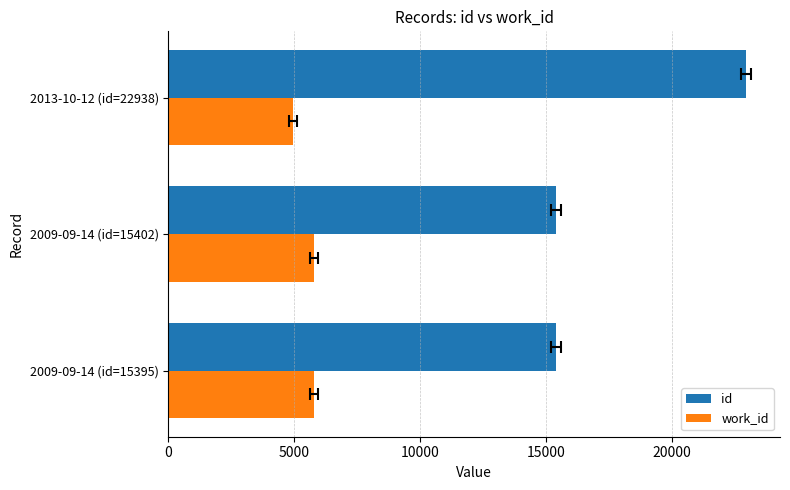

What is the lowest value of the id series?

15395